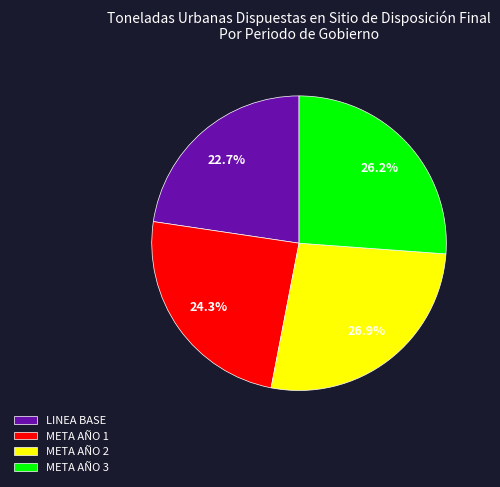

True or false: LINEA BASE accounts for 23% of the total.

True